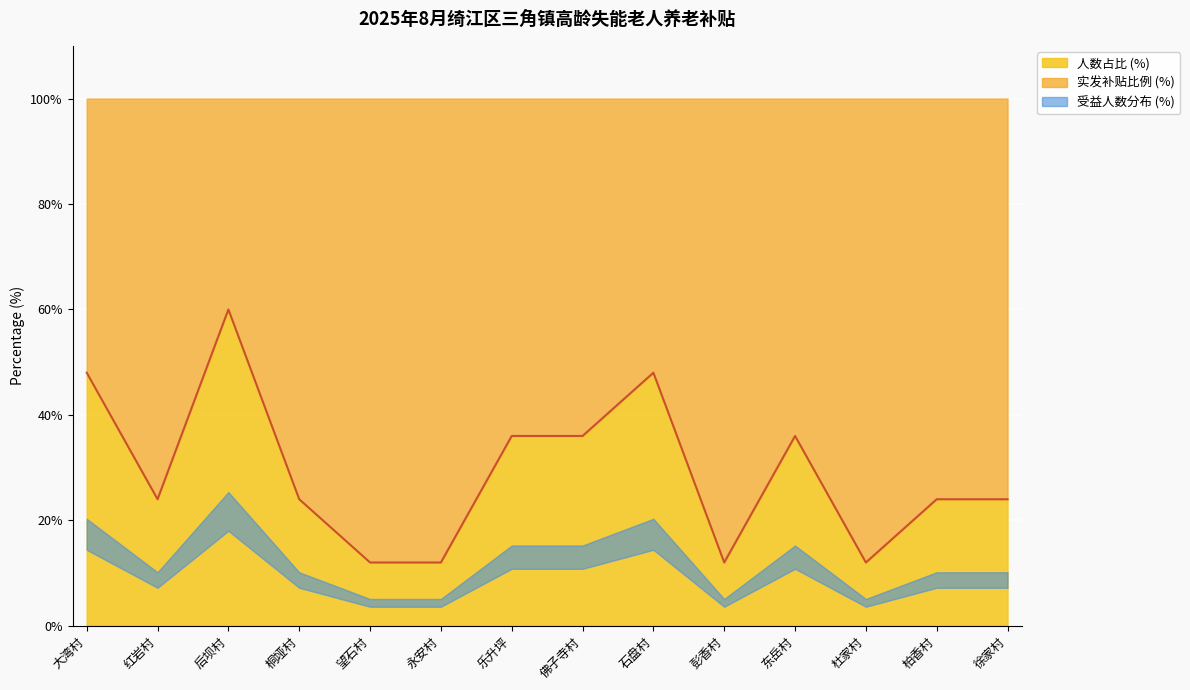

Where is the data nearest to the value 36?

乐升坪